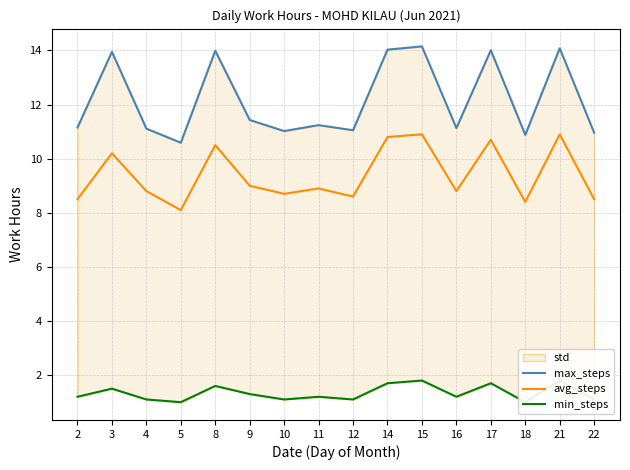

What is the maximum value for max_steps?

14.2